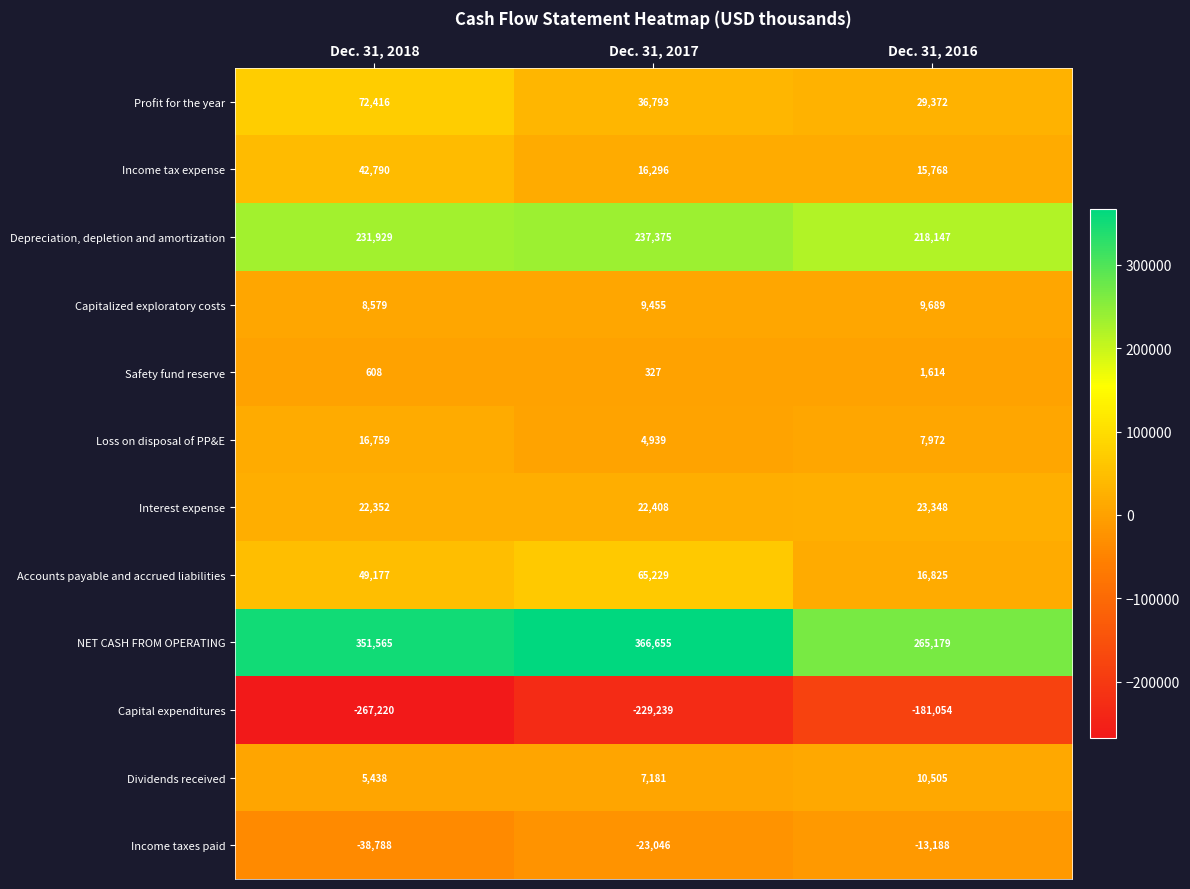

What is the approximate value of Interest expense at Dec. 31, 2016?

23348